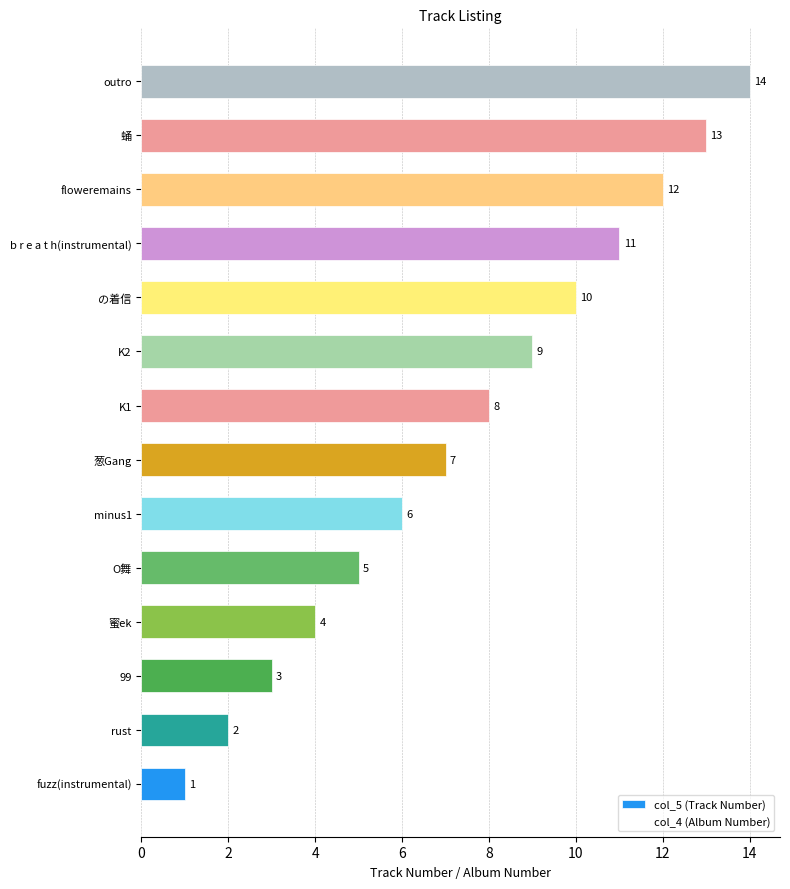

What is the change in value from 蜜ek to minus1?

+2